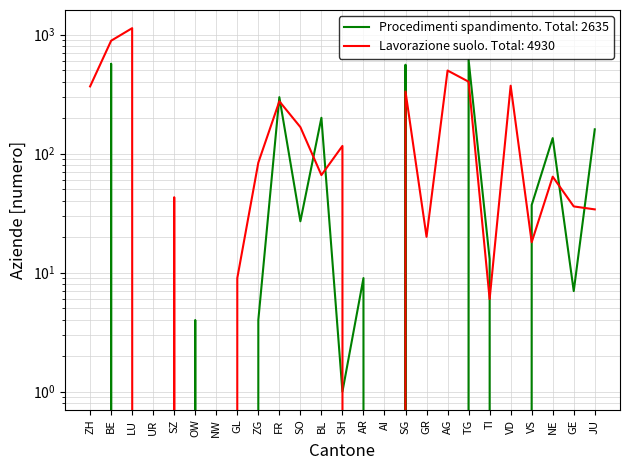

At which category does Lavorazione suolo - Aziende reach its first local valley?

UR